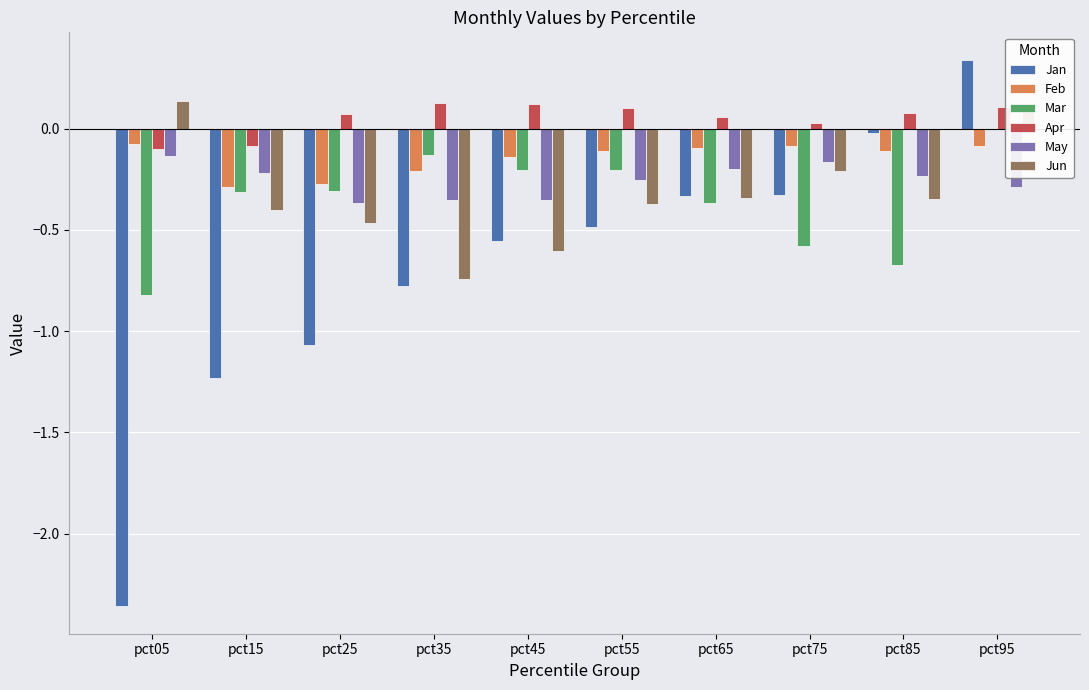

What is the sum of all Feb values?

-1.5